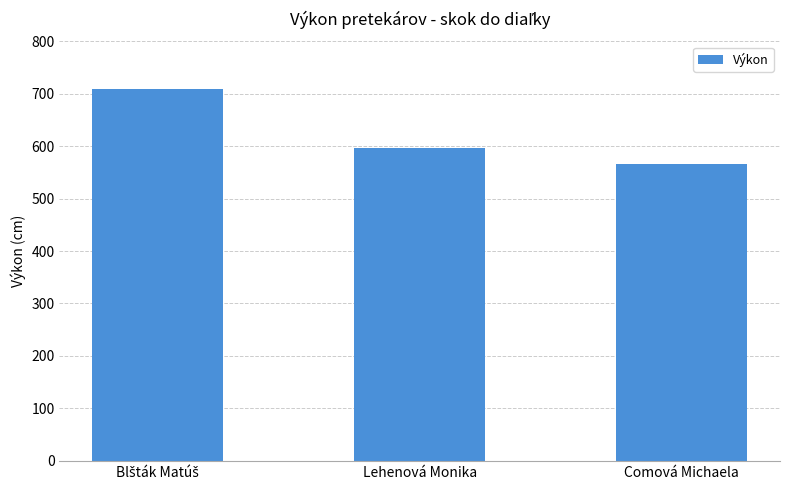

What is the average value?

624